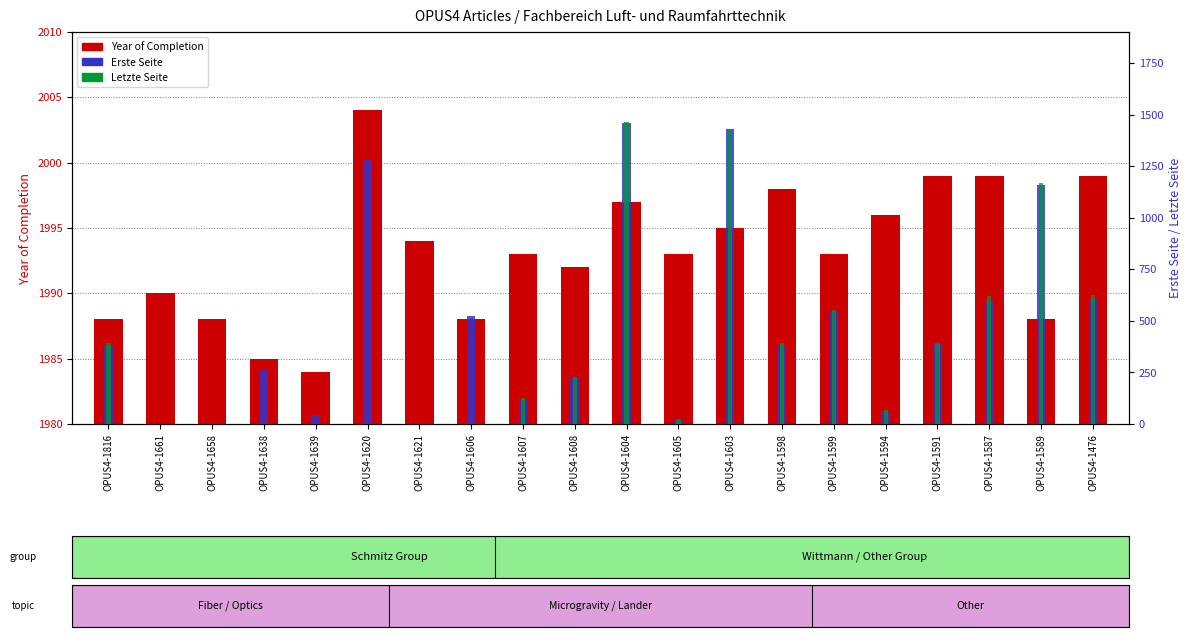

What is the difference between the maximum and minimum values in the Letzte Seite series?

1462